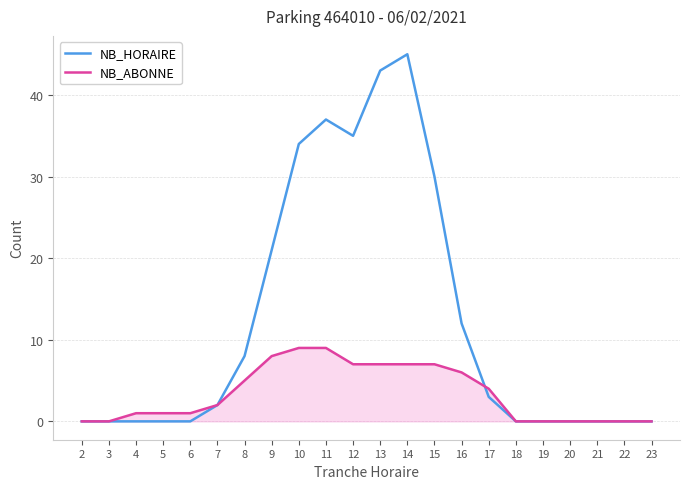

The NB_ABONNE series shows 9 at 11. True or false?

True